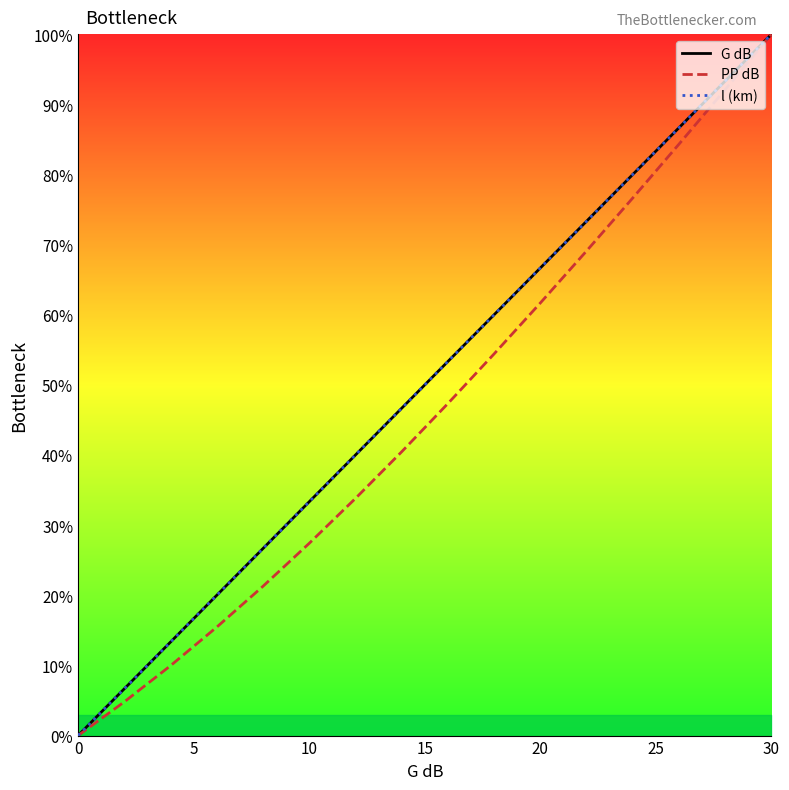

What is the value of the l (km) point at the 12th from the left?

73.3